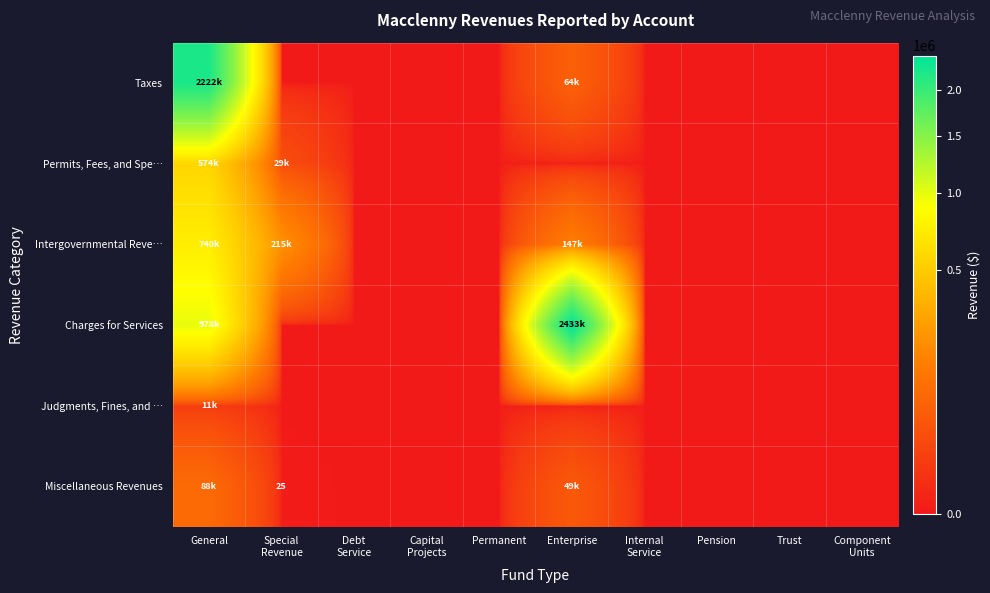

What is the total value across all series at Enterprise?

2693227